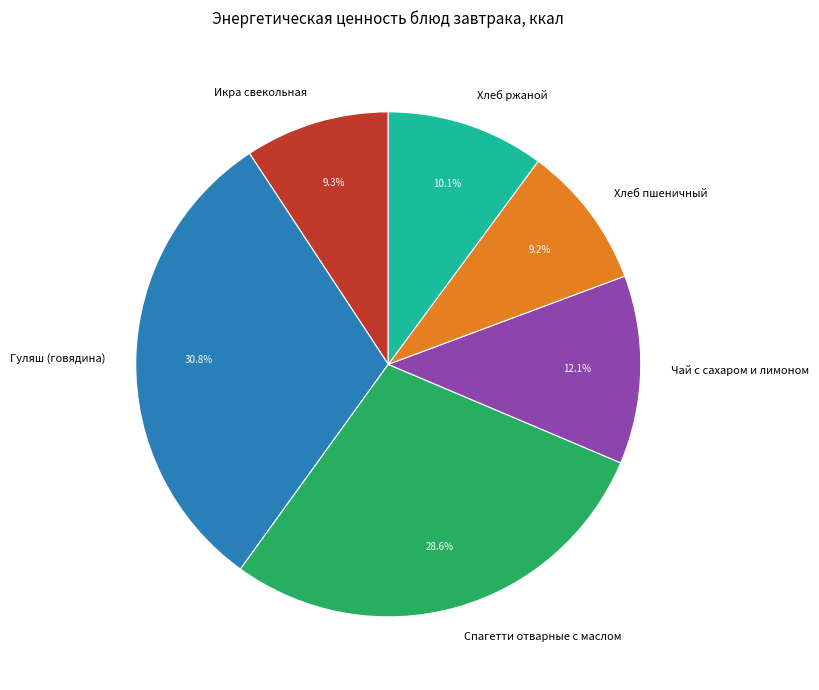

To the nearest percent, what is the difference between the Спагетти отварные с маслом and Икра свекольная slice percentages?

19%